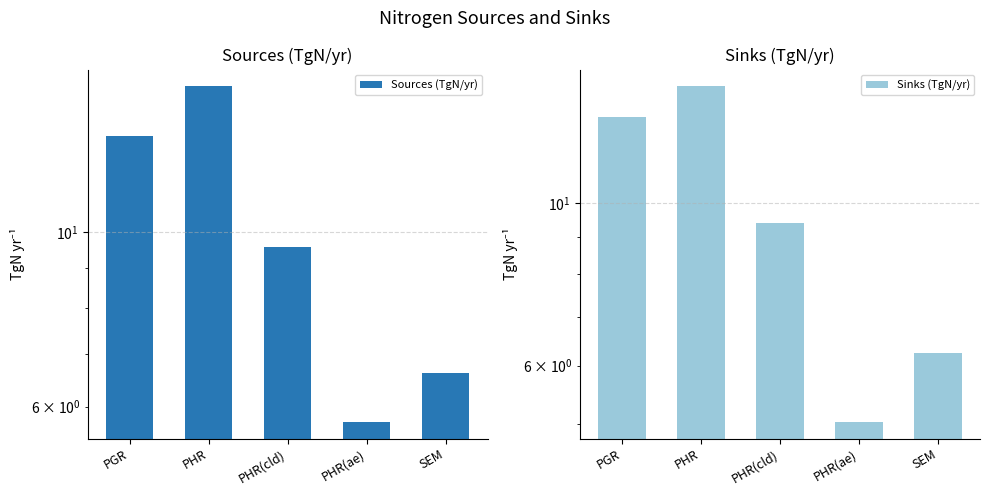

How many data points in Sinks (TgN/yr) are above 9?

3